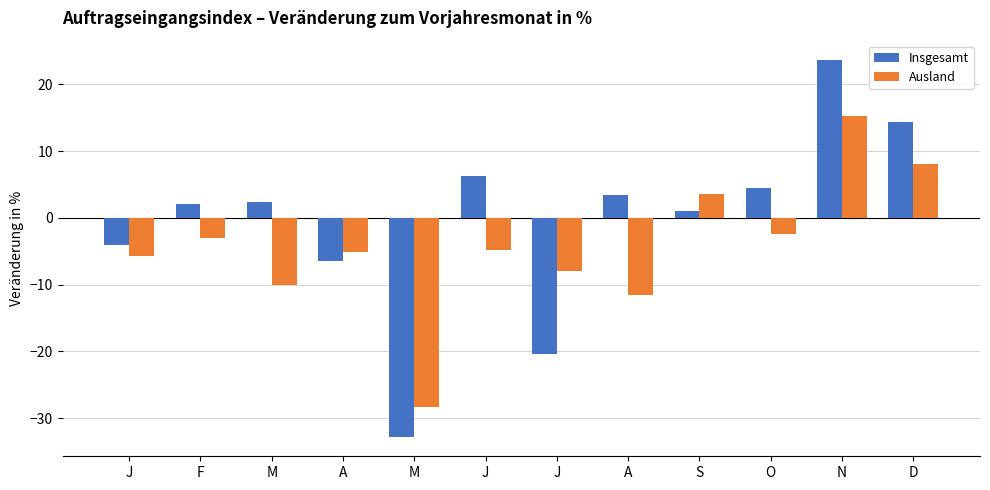

What are all the series names shown in the legend?

Insgesamt, Ausland